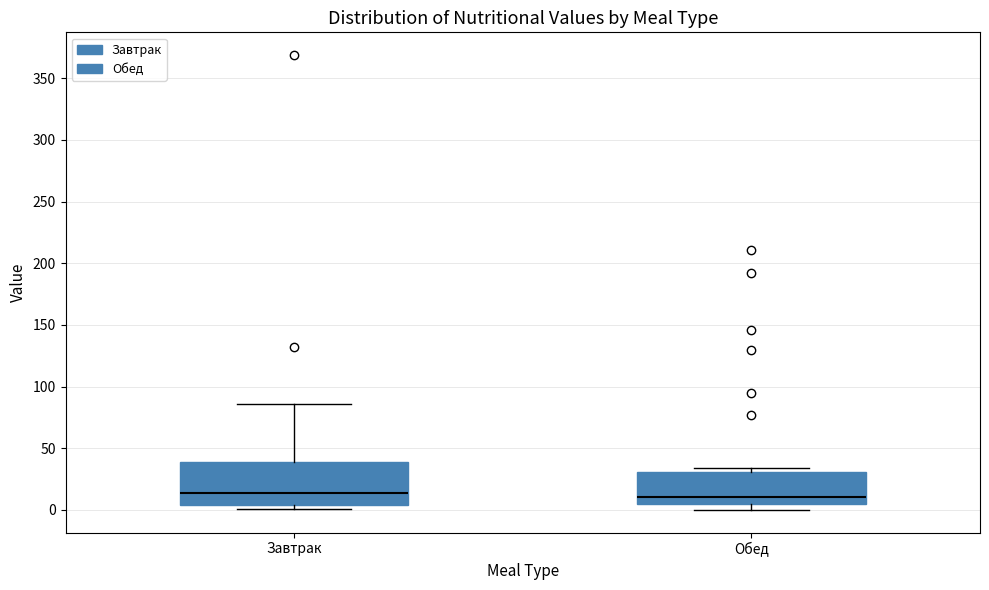

Reading left to right, transcribe this box plot: for each box, give where its median line is, the range the box spans, and where its two whiskers end, as read against the y-axis. The values are not printed on the chart, so give them approximately, as read against the axis.

Завтрак: median 15, box 5 to 40, whiskers 0 to 85
Обед: median 10, box 5 to 30, whiskers 0 to 35